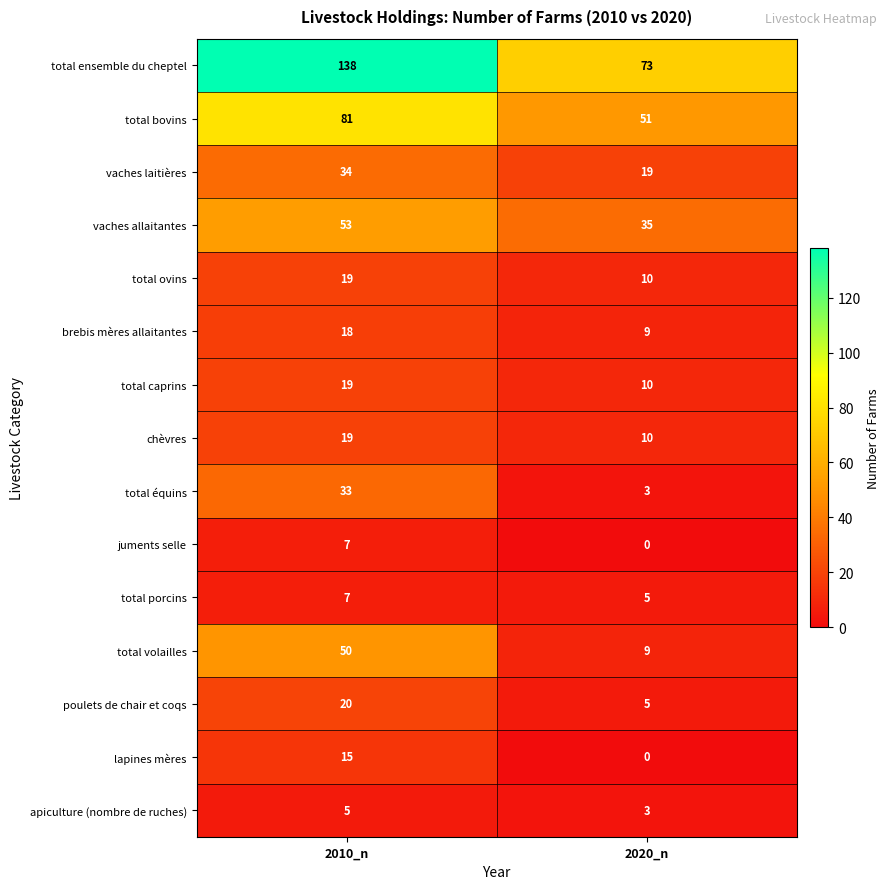

Which series has the widest spread of values?

total ensemble du cheptel